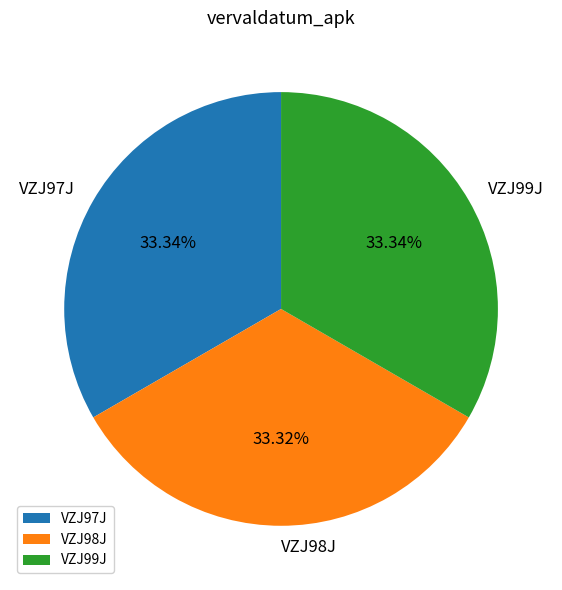

Is there any slice that represents more than half of the pie?

No